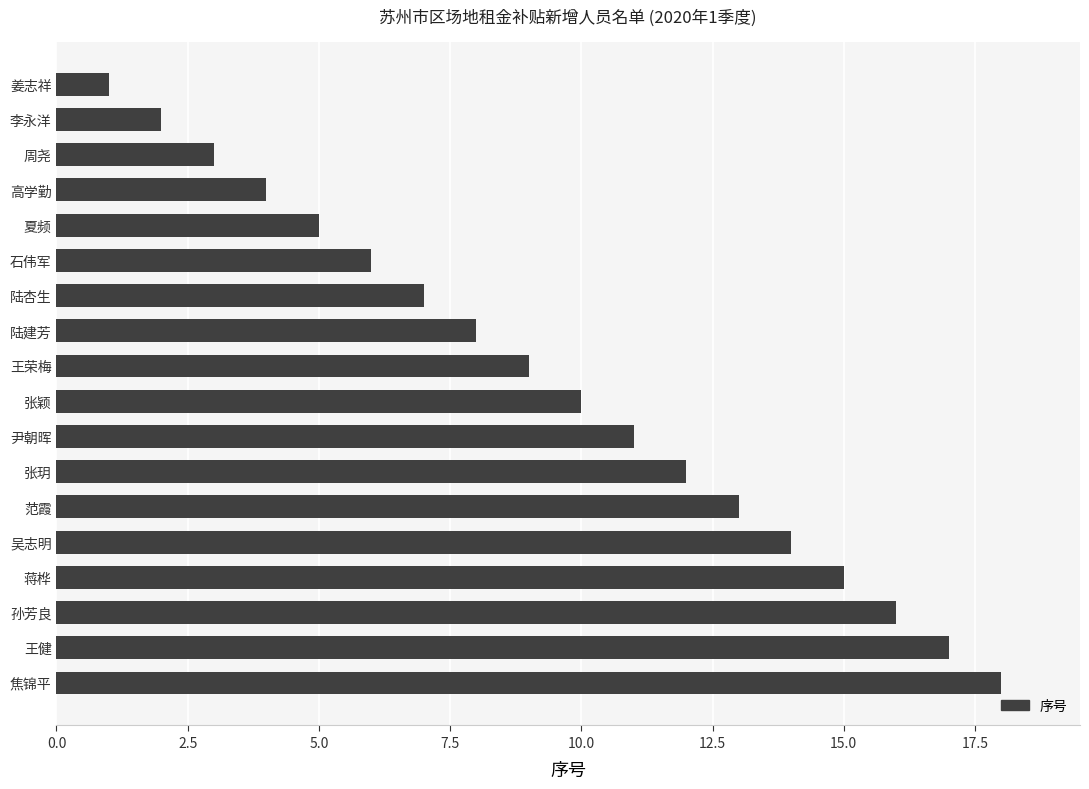

What is the change in value from 石伟军 to 李永洋?

-4